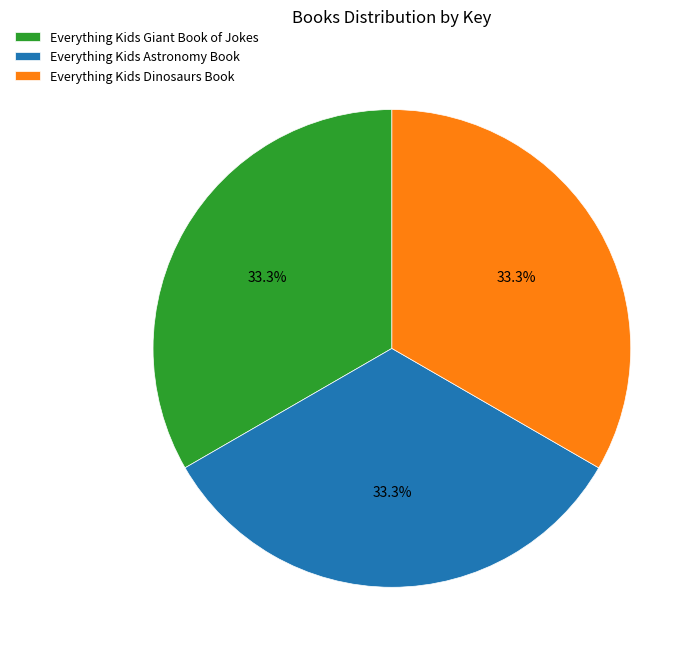

Combined, what portion of the pie is Everything Kids Astronomy Book and Everything Kids Dinosaurs Book?

66.7%